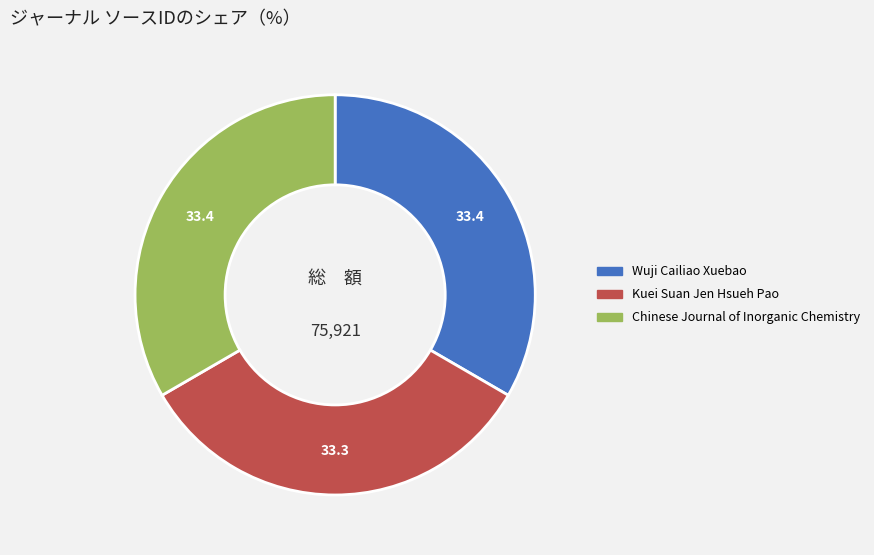

Is the sum of Chinese Journal of Inorganic Chemistry and Kuei Suan Jen Hsueh Pao greater than half?

Yes